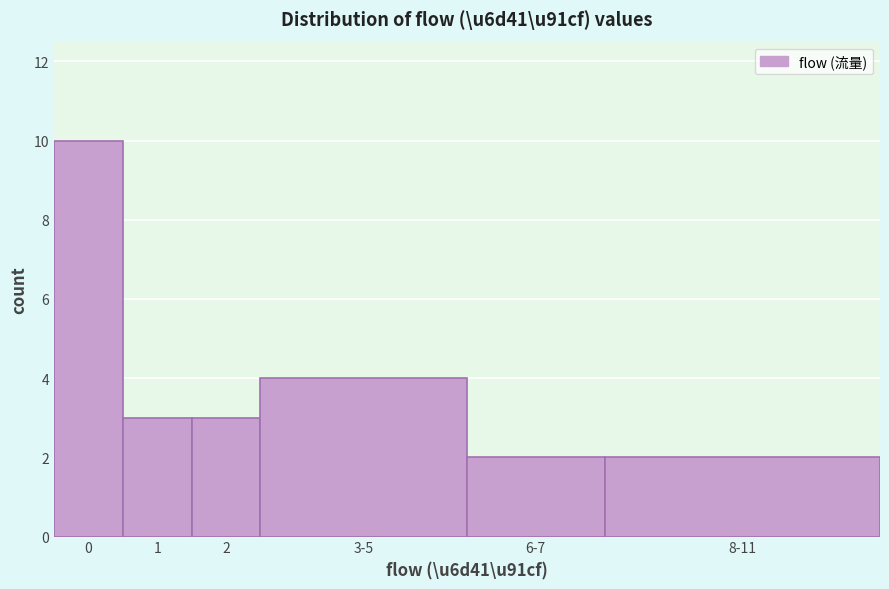

Reading right to left, transcribe all the data shown in this chart.

2	2	4	3	3	10